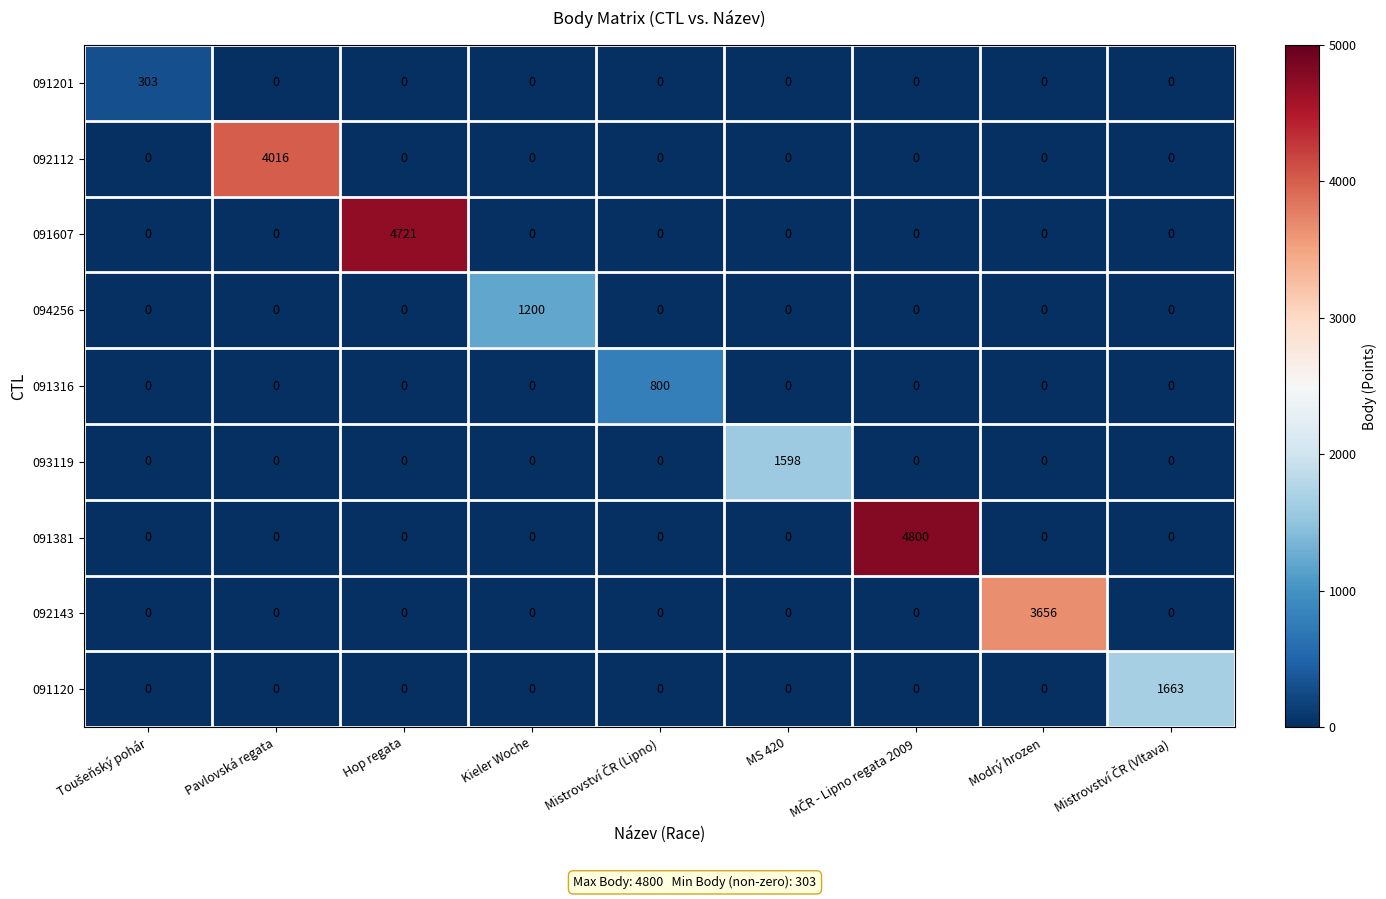

List the series in order of their peak value, highest first.

091381, 091607, 092112, 092143, 091120, 093119, 094256, 091316, 091201